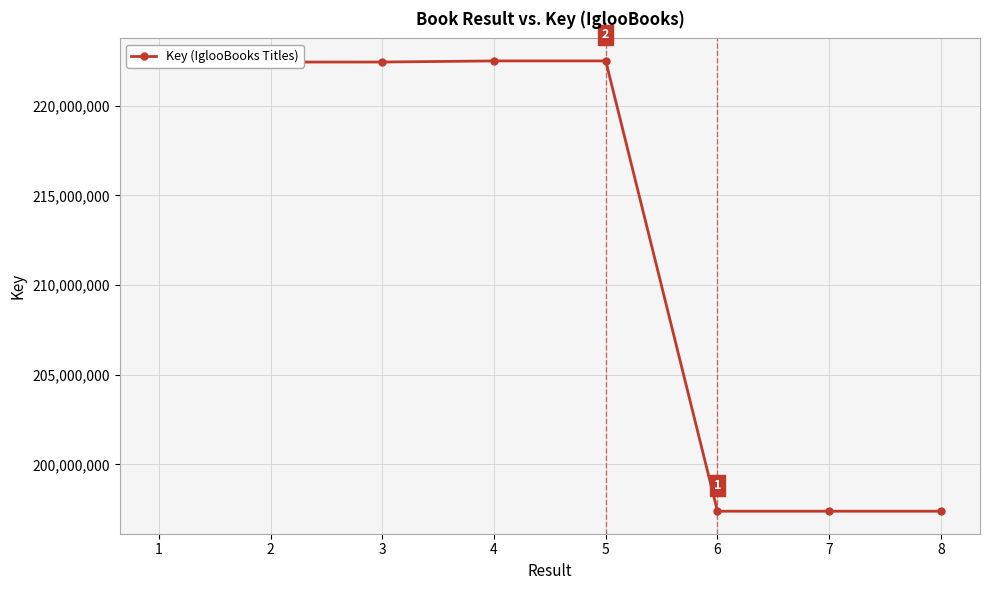

At which label is the value closest to 209940163?

2